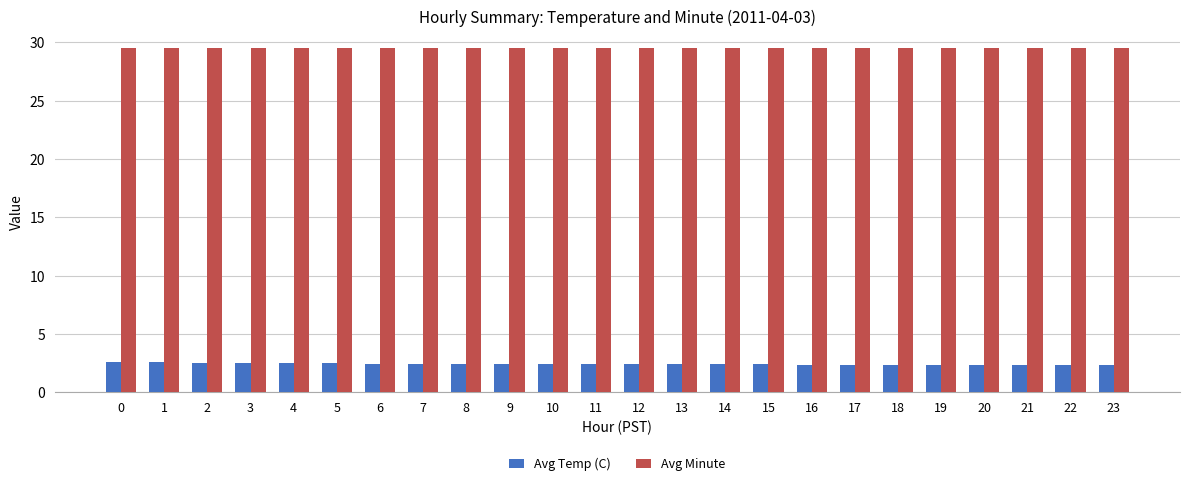

What is the sum of all Avg Temp (C) values?

58.3